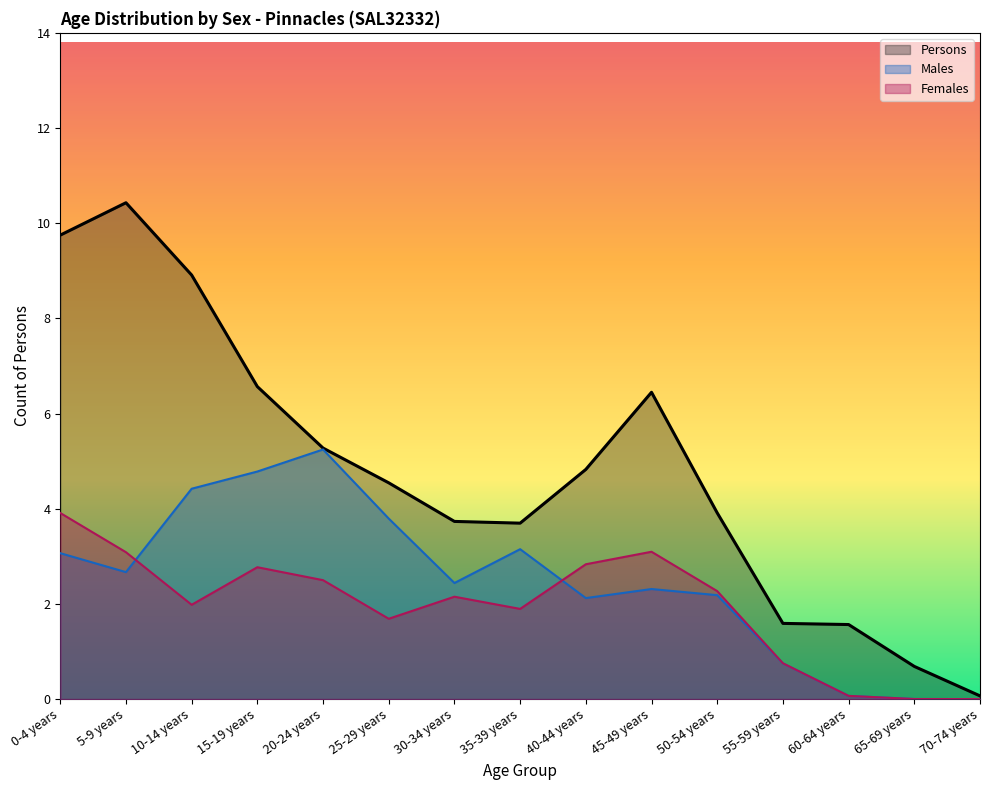

Rank the series at 55-59 years from lowest to highest value.

Males, Females, Persons